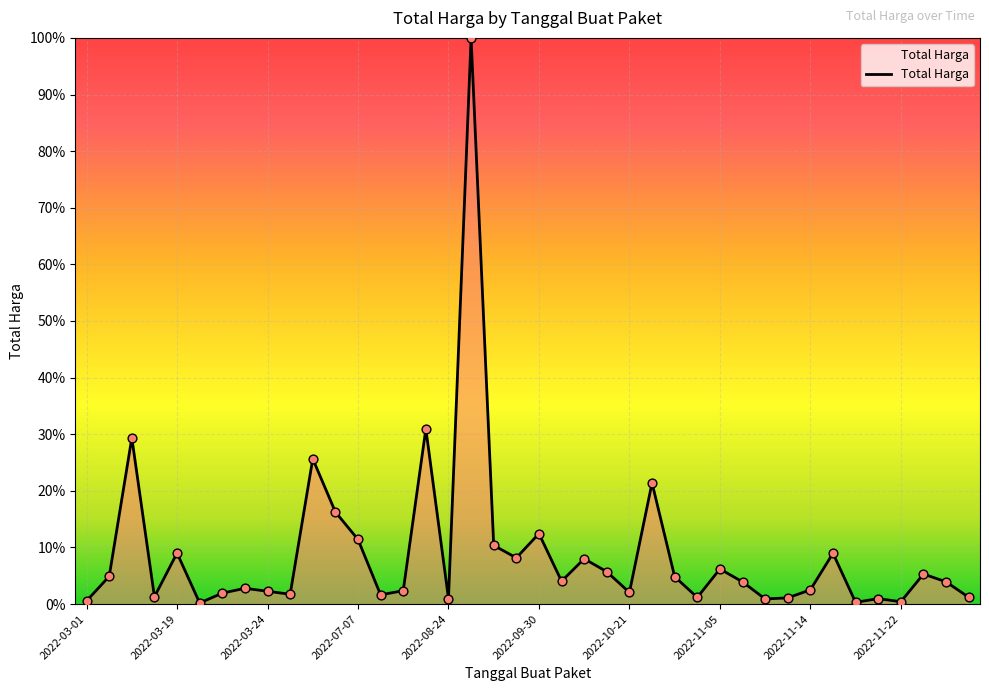

What is the maximum value shown in the chart?

100.0